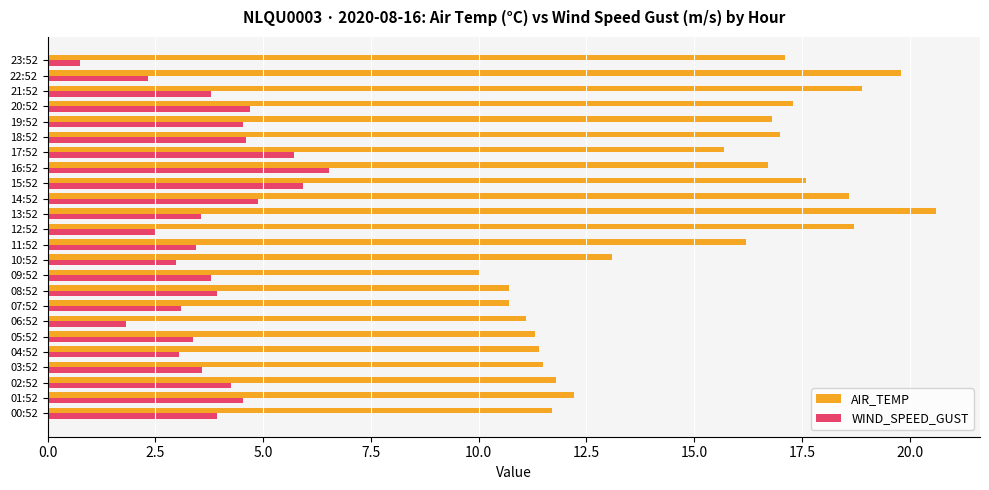

True or false: WIND_SPEED_GUST has a value of 6.0 at 09:52.

False